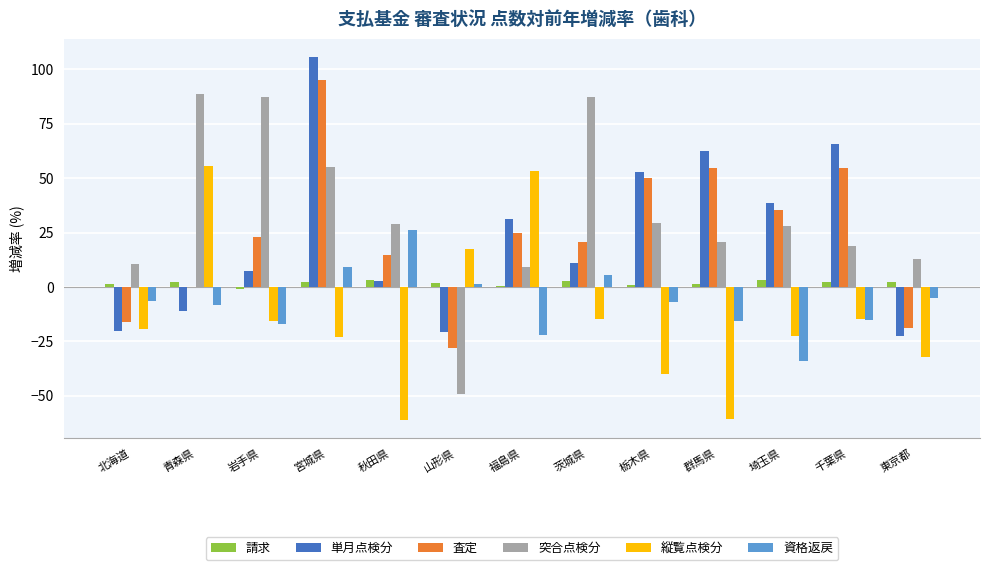

What is the sum of the 請求 values at 青森県 and 北海道?

3.7